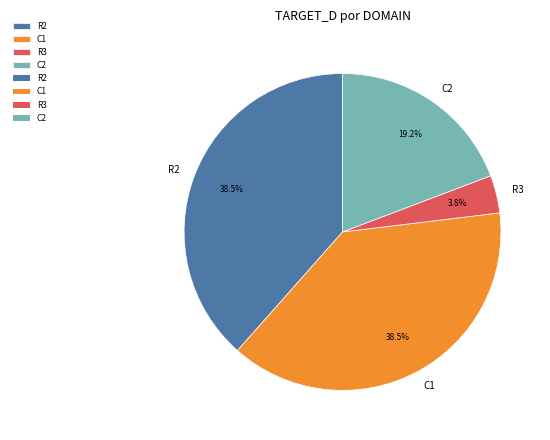

Which has a higher value, C1 or C2?

C1